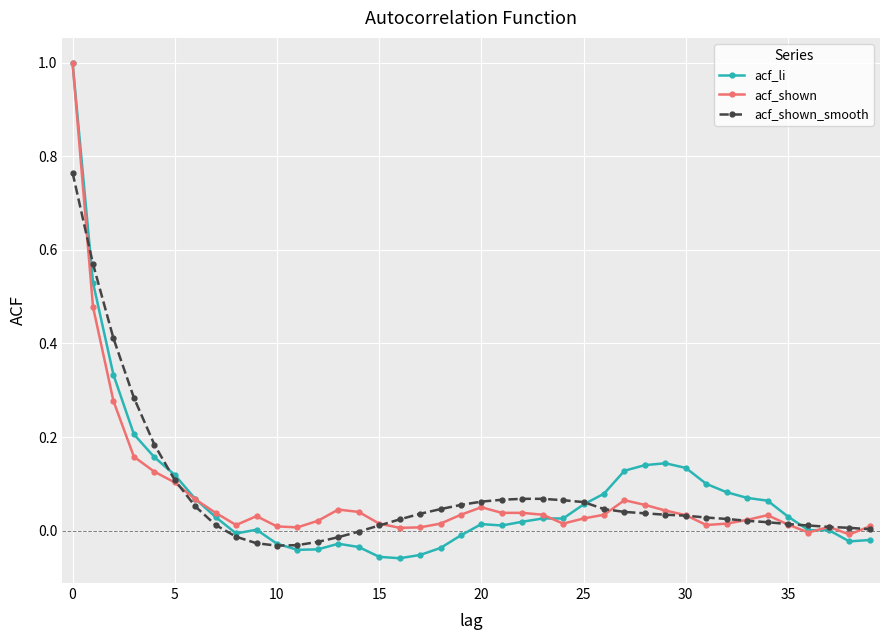

Which series has the widest spread of values?

acf_li